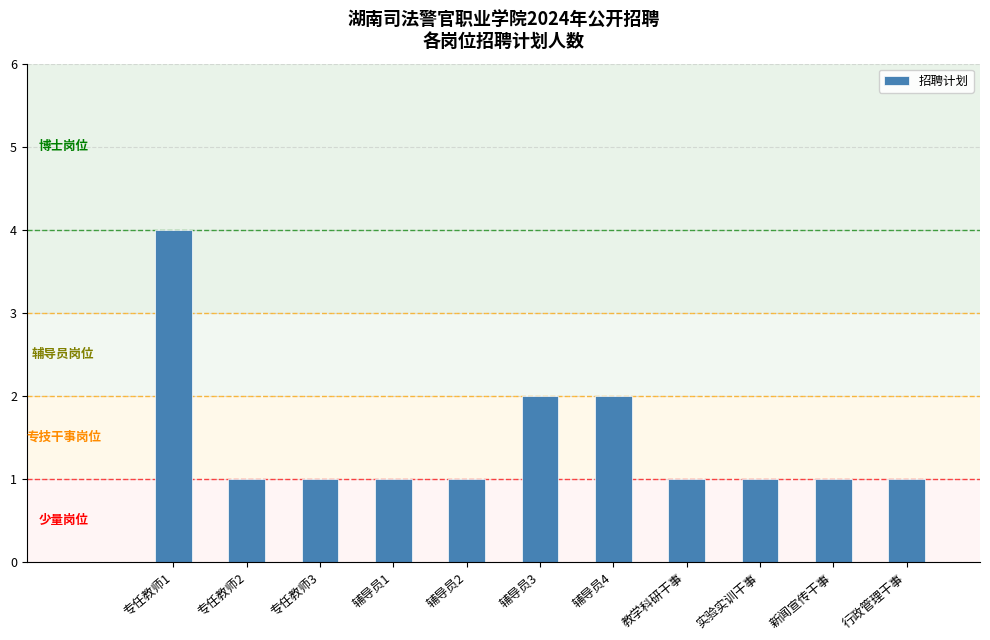

What is the label of the 4th bar from the left?

辅导员1